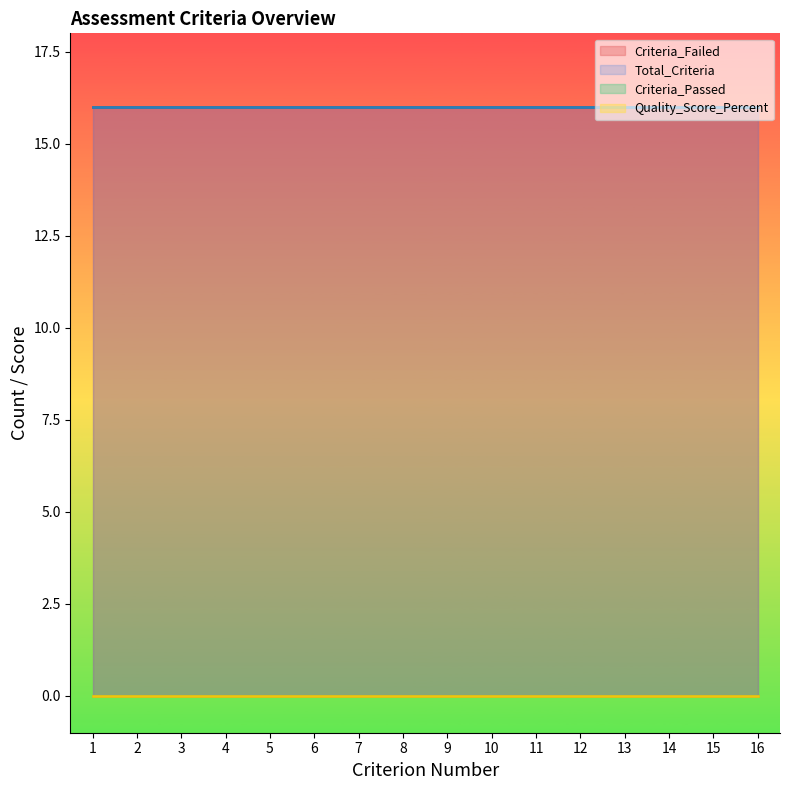

How many lines are shown in the chart?

4